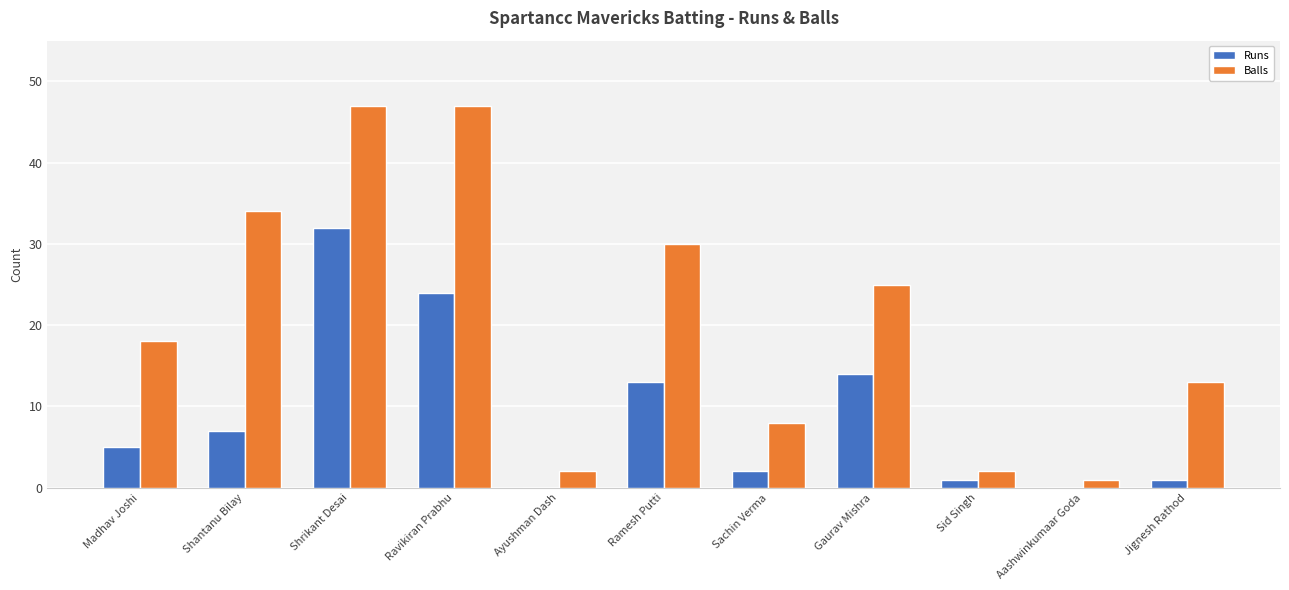

How many groups of bars are there?

11